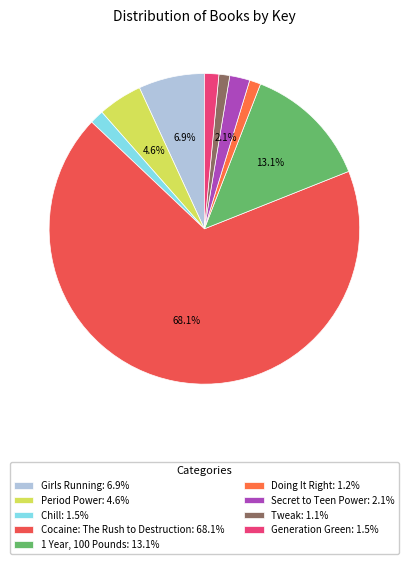

Count the number of slices in the pie.

9